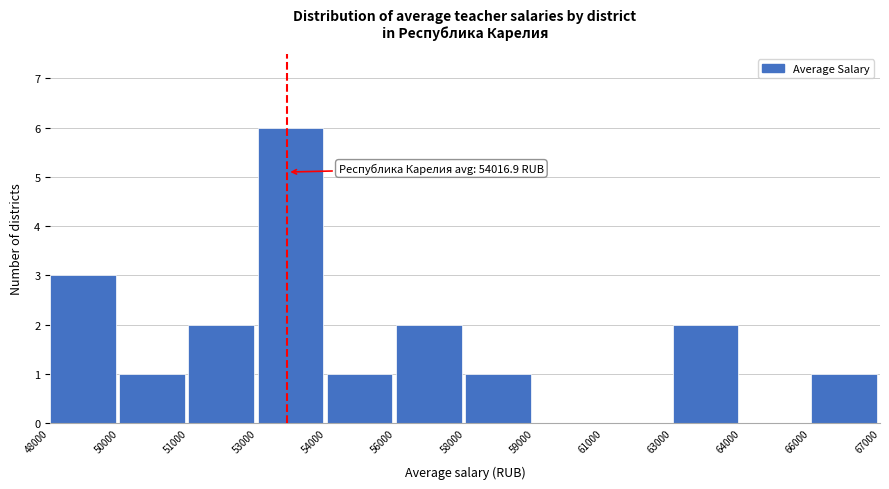

Reading left to right, list all the values displayed in this chart.

48000=3	50000=1	51000=2	53000=6	54000=1	56000=2	58000=1	59000=0	61000=0	63000=2	64000=0	66000=1